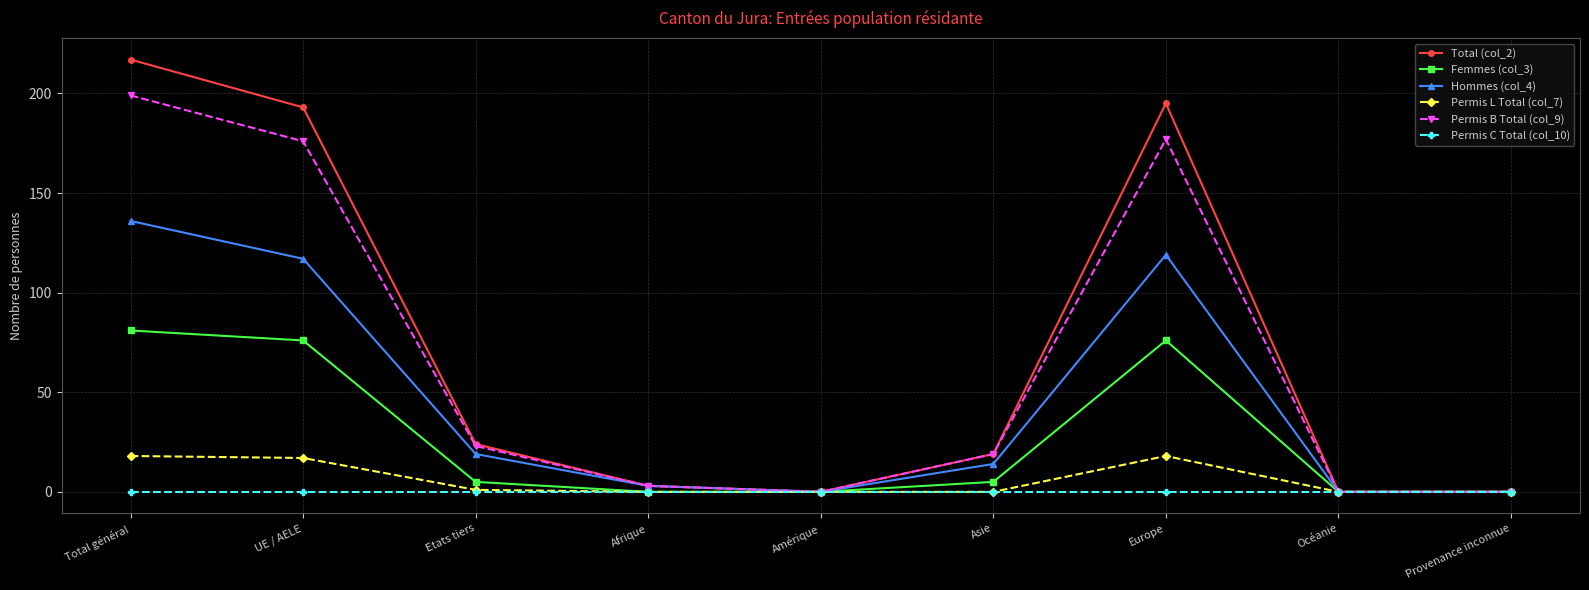

True or false: Hommes (col_4) has more than 1 interior local peaks.

False